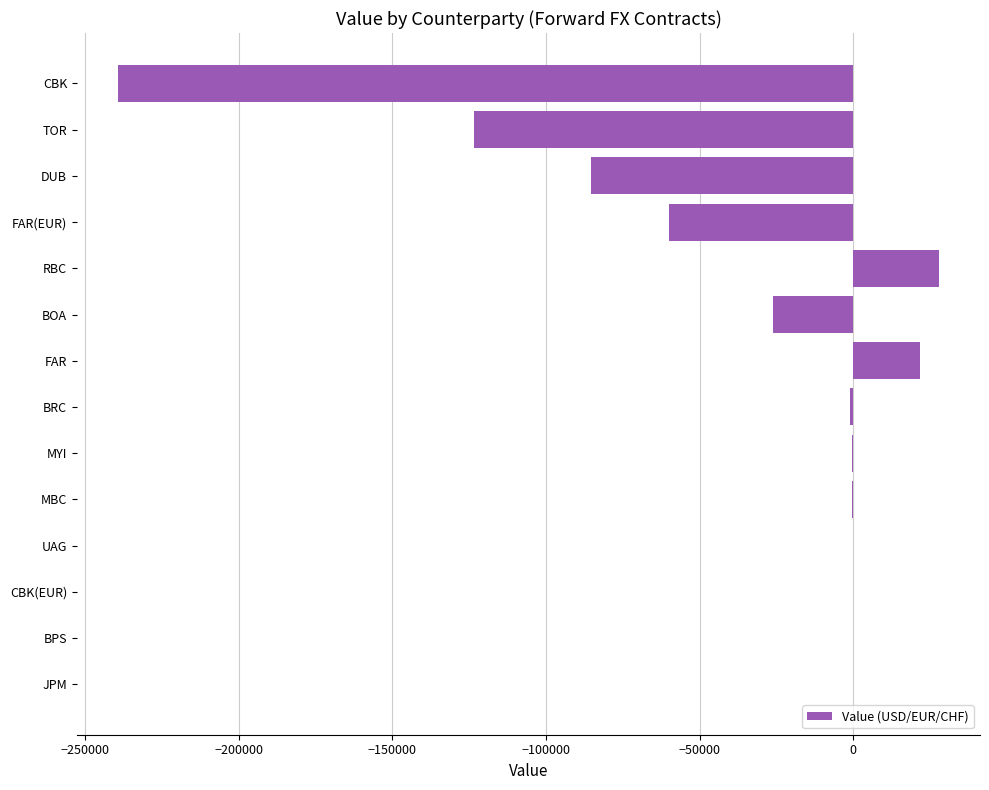

Where is the data nearest to the value -105718?

TOR